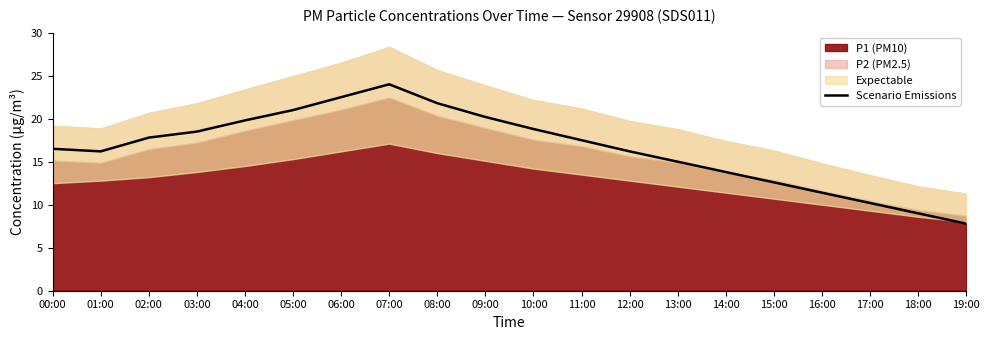

List the labels in order of value, smallest first.

19:00, 18:00, 17:00, 16:00, 15:00, 14:00, 13:00, 01:00, 12:00, 00:00, 11:00, 02:00, 03:00, 10:00, 04:00, 09:00, 05:00, 08:00, 06:00, 07:00